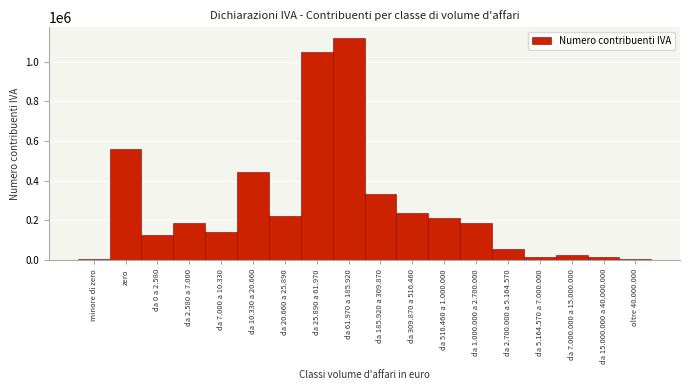

What is the sum of all values?

4938470